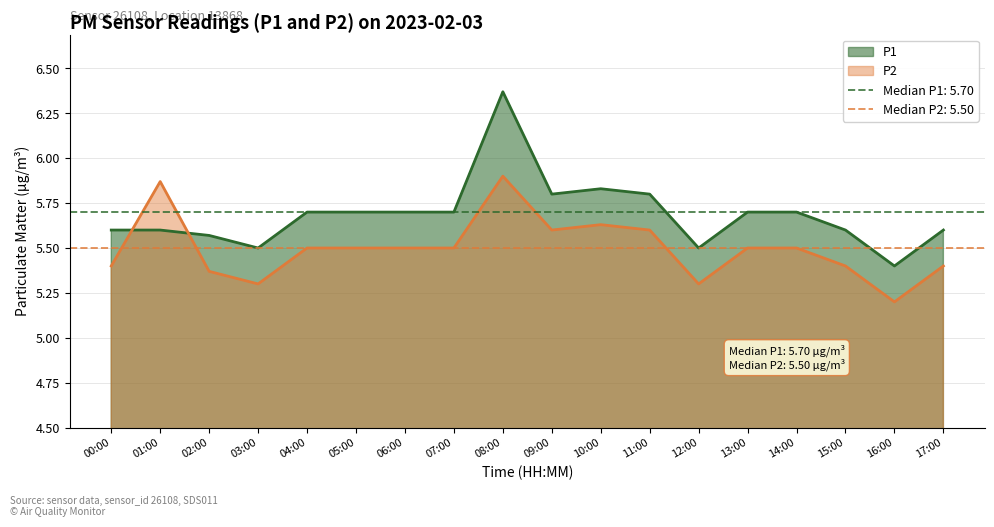

Which series ends up on top after the final intersection of P2 and P1?

P1